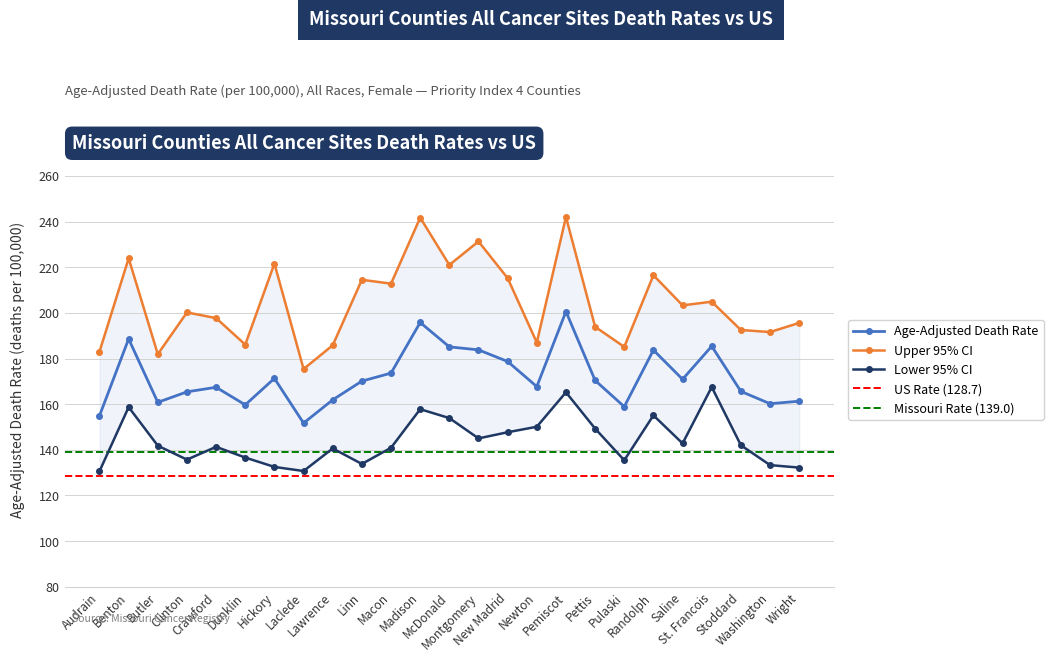

At how many categories does at least one series exceed 162?

25